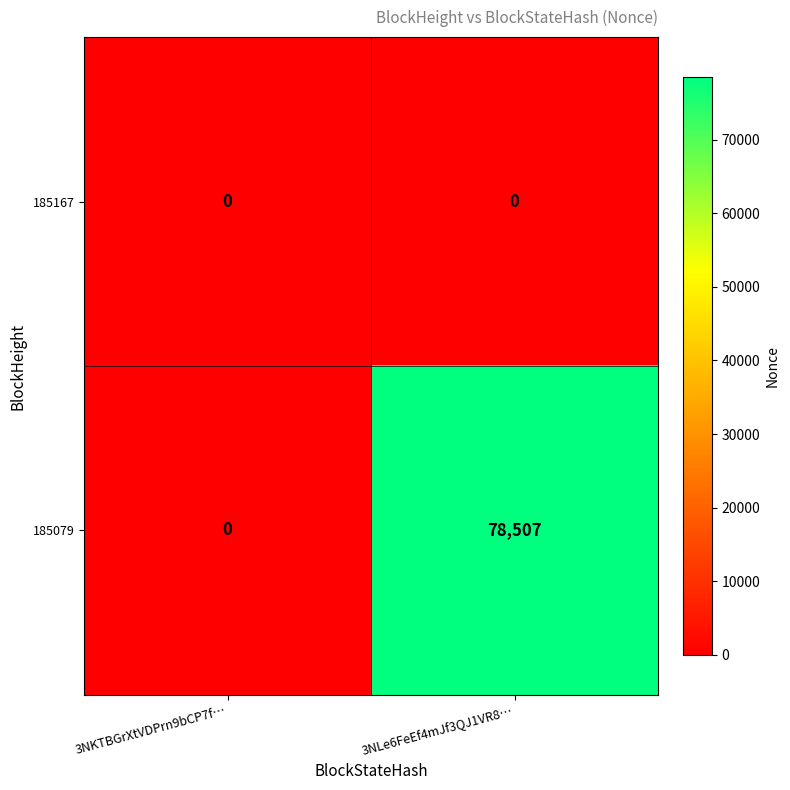

Reading left to right, extract all data points from this chart.

185167: 3NKTBGrXtVDPrn9bCP7f…=0	3NLe6FeEf4mJf3QJ1VR8…=0
185079: 3NKTBGrXtVDPrn9bCP7f…=0	3NLe6FeEf4mJf3QJ1VR8…=78507